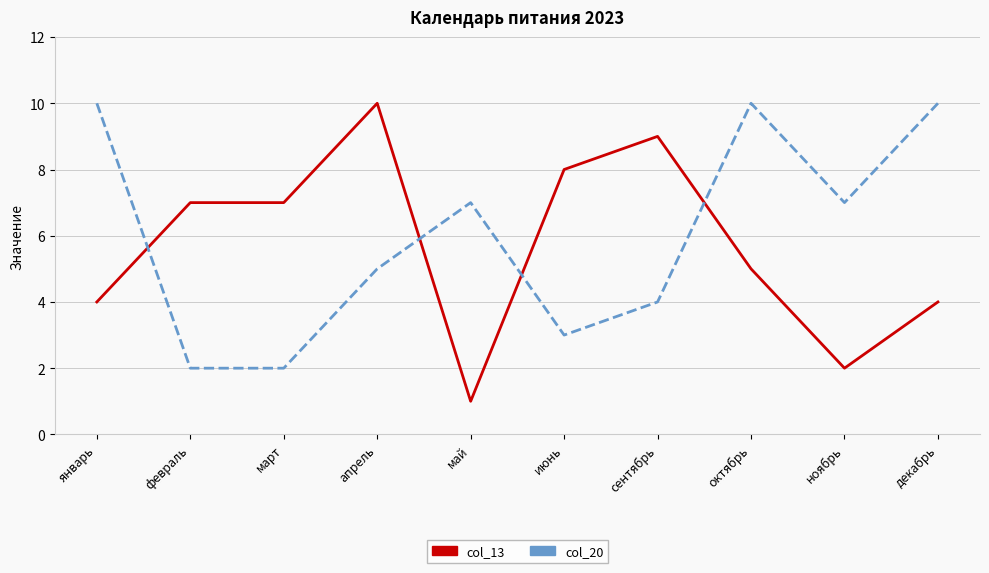

Which series has the largest range (max minus min)?

col_13